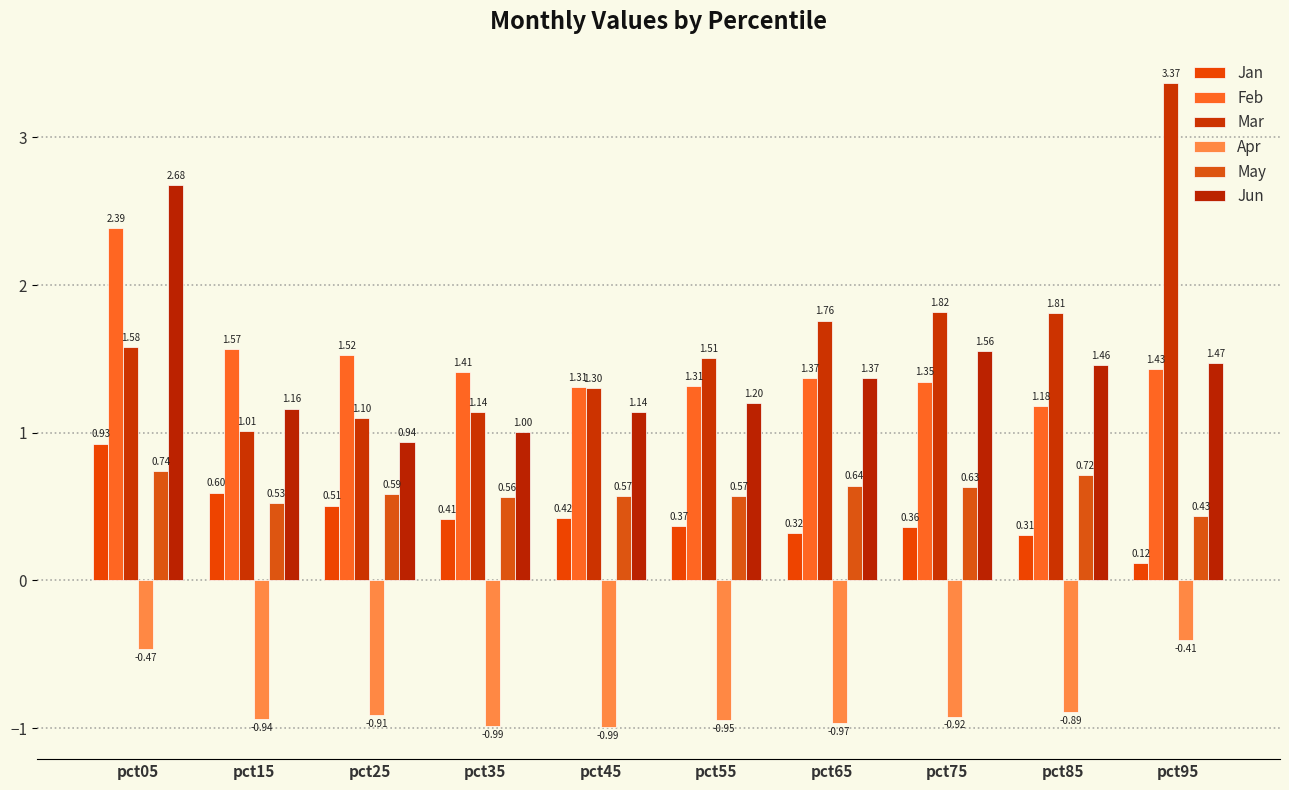

What is the average value of the May series?

0.6